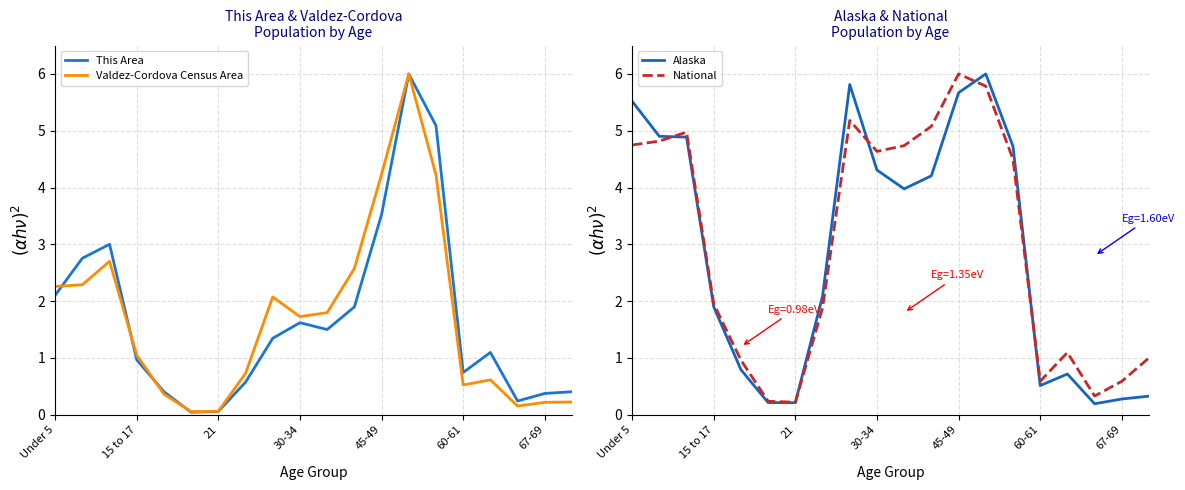

How many values in the This Area series are below 1?

9